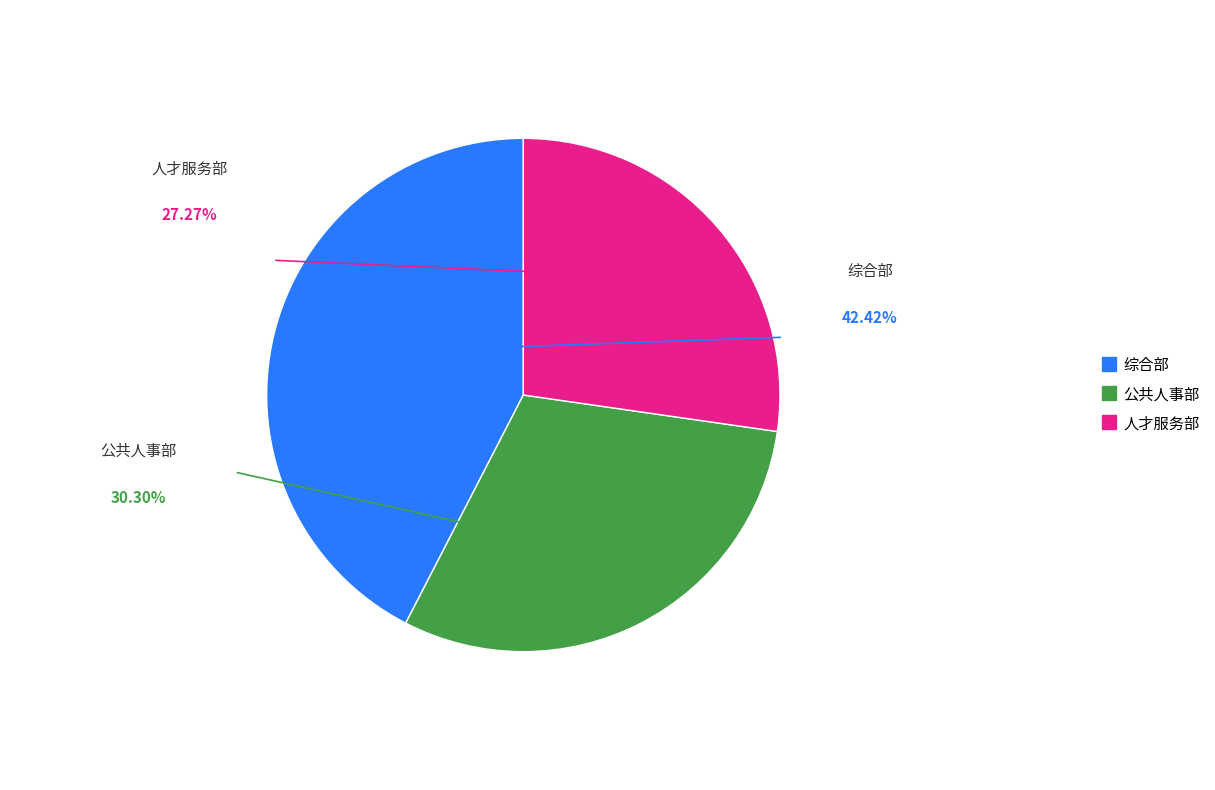

Is 人才服务部 the majority of the pie?

No